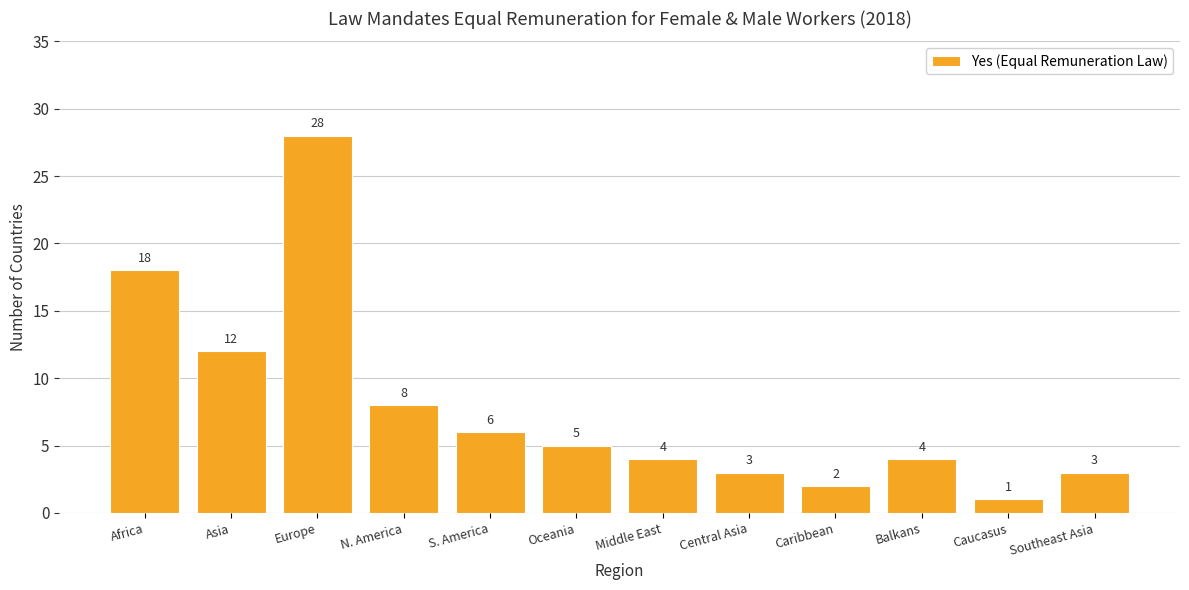

What is the change in value from Africa to Europe?

+10